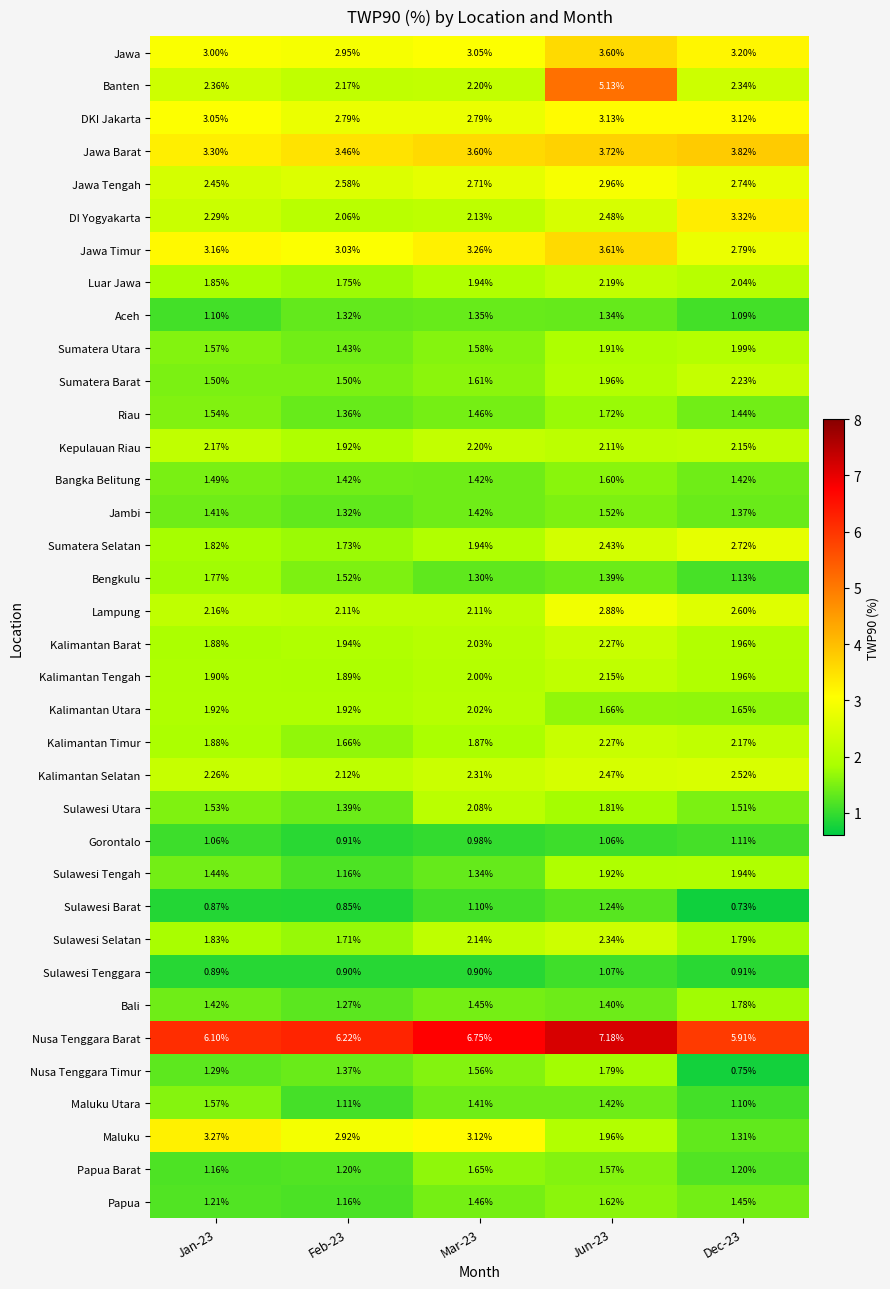

Which series has the largest total across all categories?

Nusa Tenggara Barat